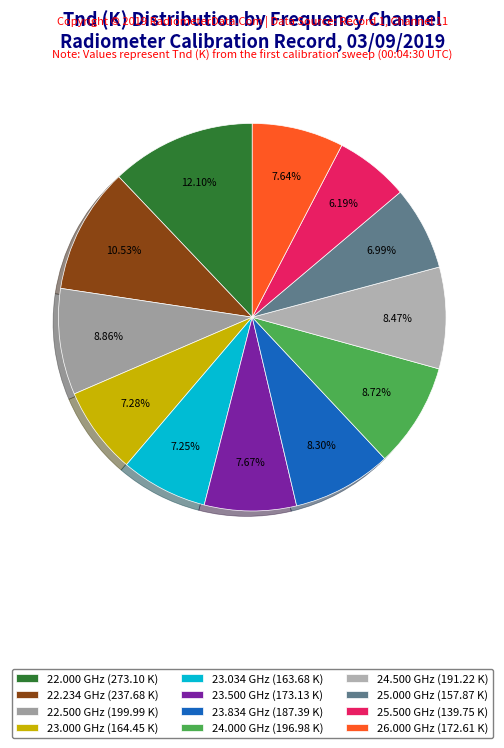

Combined, what portion of the pie is 25.500 and 22.000?

18.3%